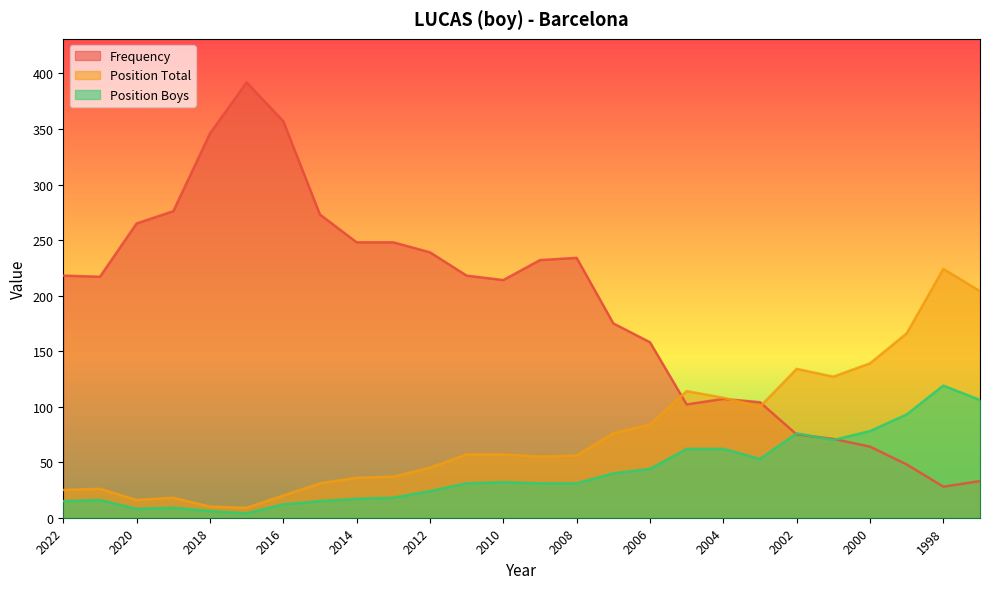

List the series in order of their peak value, highest first.

Frequency, Position Total, Position Boys